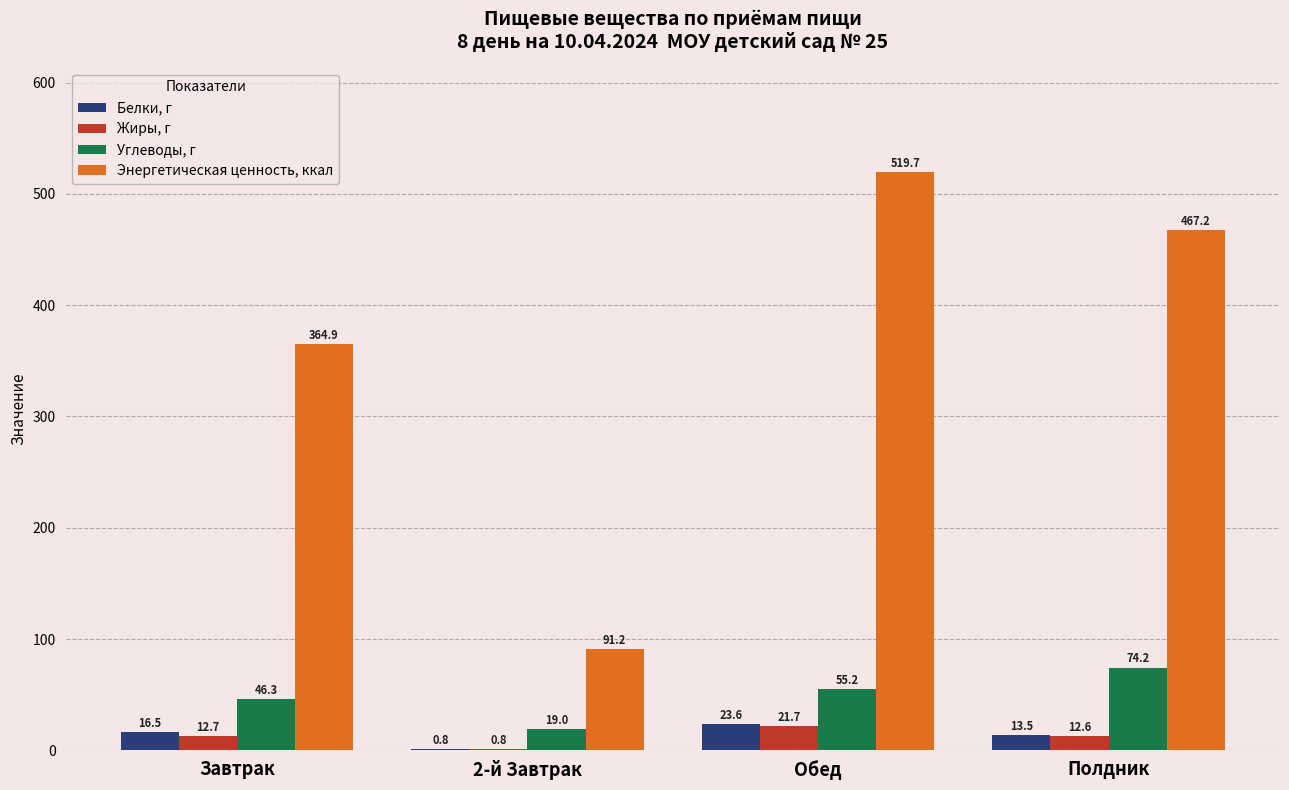

How many groups of bars are there?

4